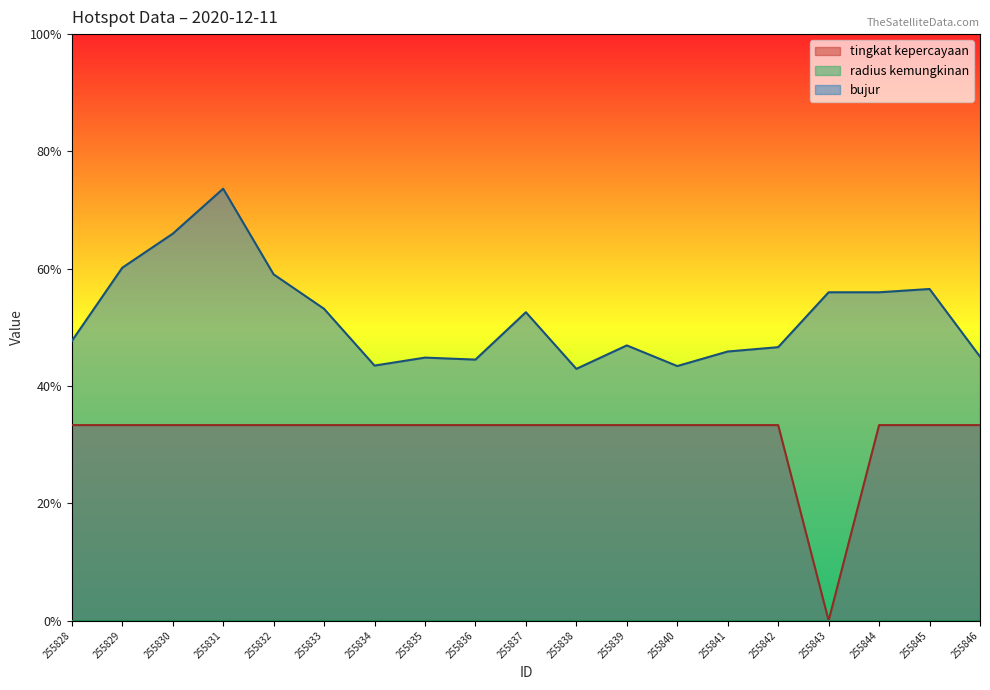

Rank the series by their average value, from highest to lowest.

bujur, tingkat kepercayaan